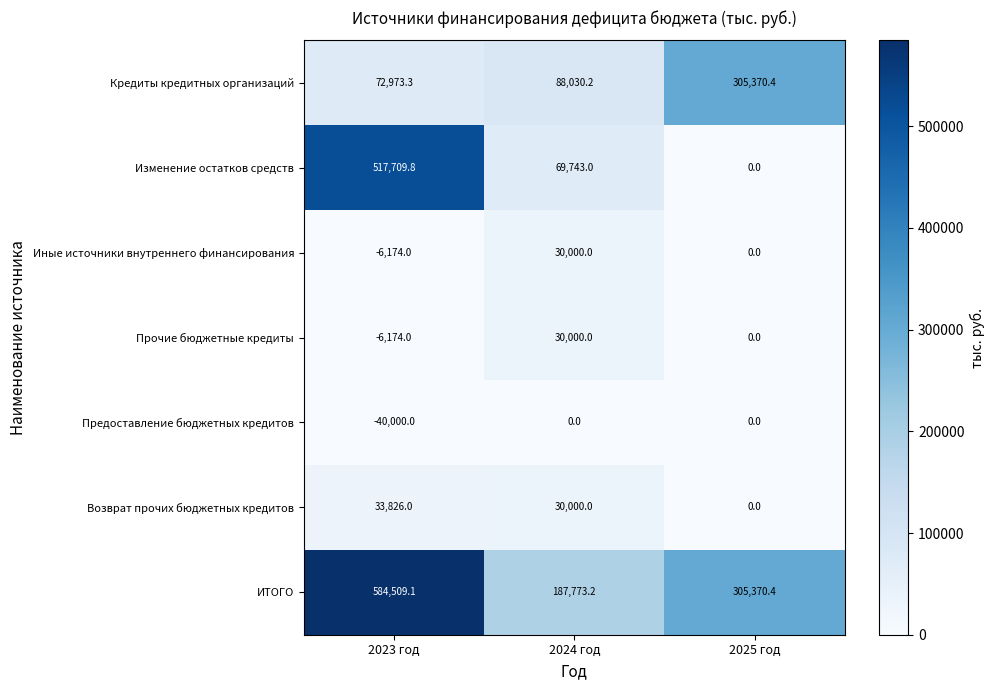

The Иные источники внутреннего финансирования series shows -6174.0 at 2023 год. True or false?

True